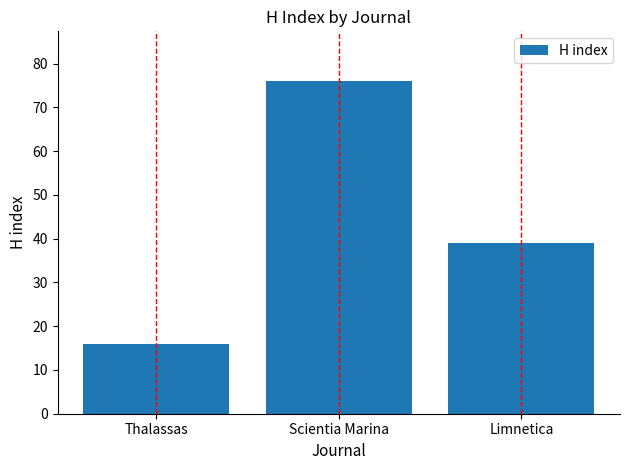

What is the label of the 3rd bar from the left?

Limnetica